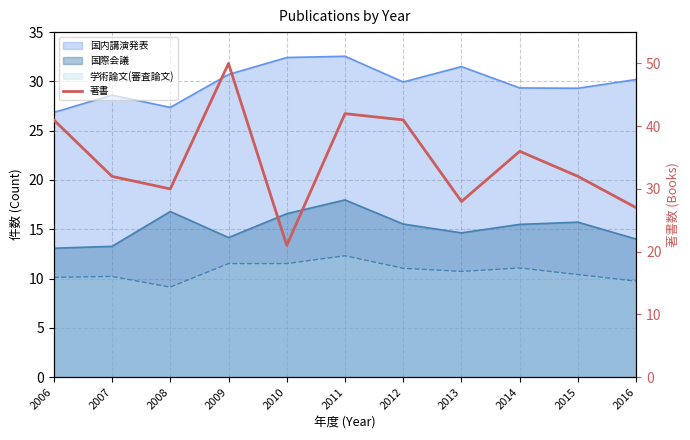

Which has a higher value, 2008 or 2015?

2015